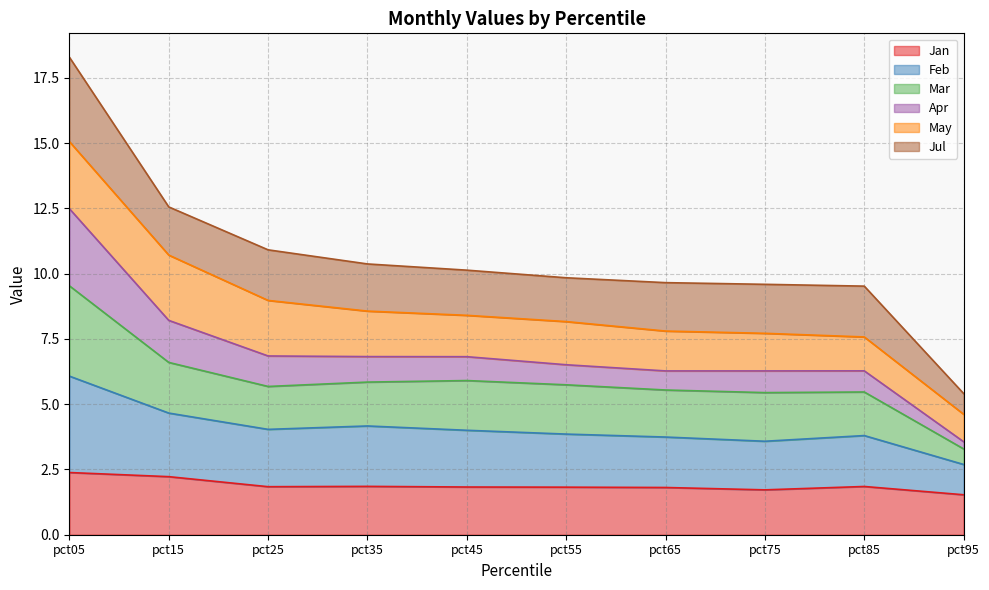

Does the chart display data point markers on the line(s)?

No